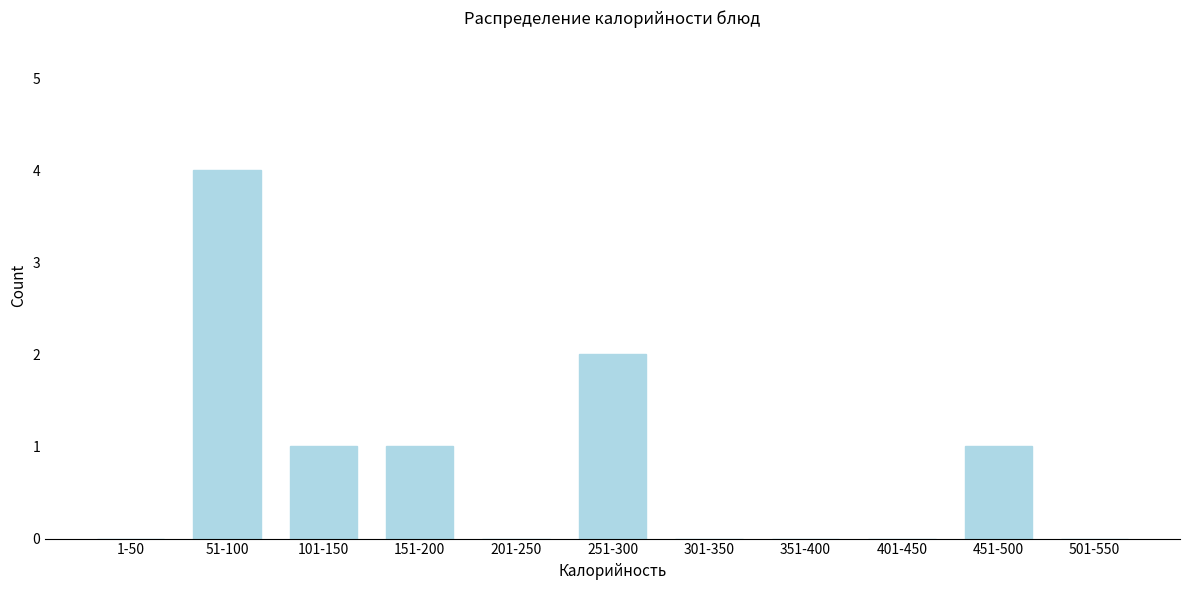

Reading left to right, what are all the values shown in this chart?

1-50=0	51-100=4	101-150=1	151-200=1	201-250=0	251-300=2	301-350=0	351-400=0	401-450=0	451-500=1	501-550=0